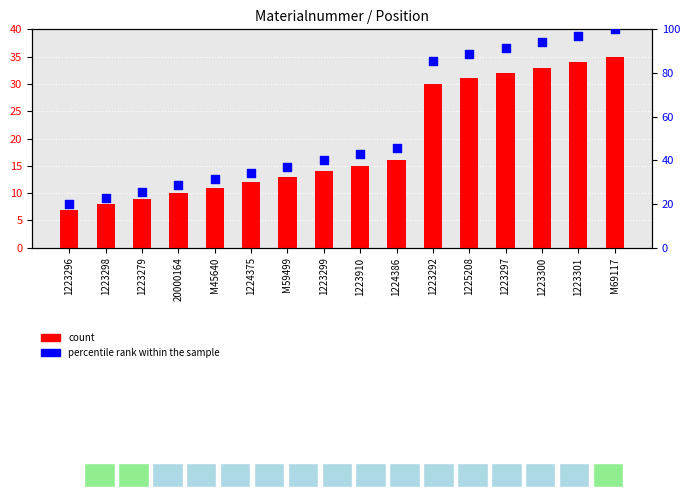

Is the value of count at M59499 greater than the value of percentile rank within the sample at 1223299?

No